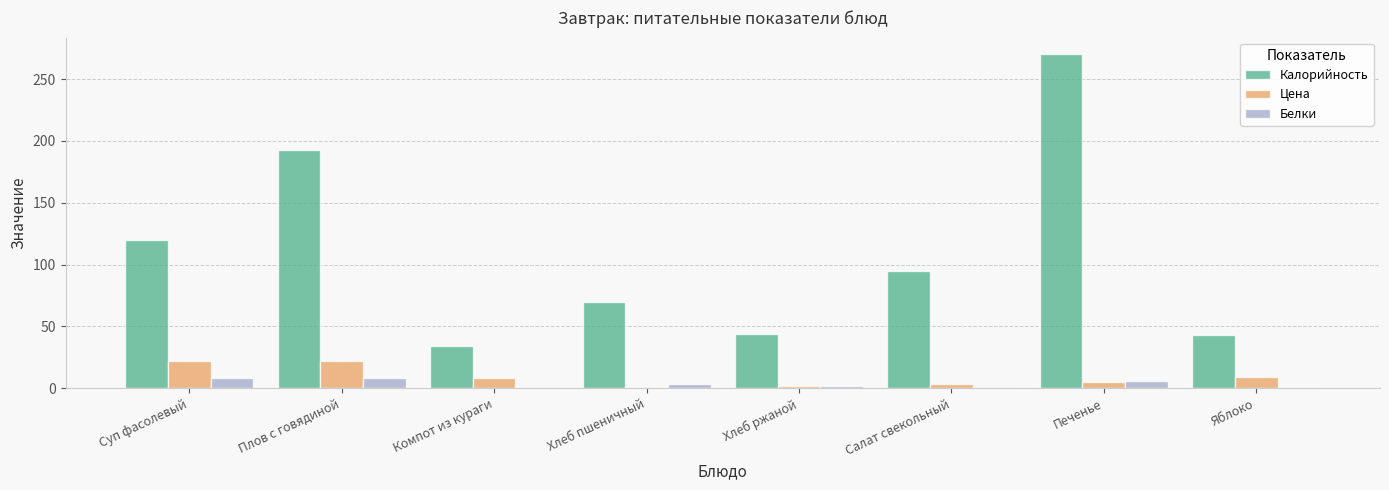

How many groups of bars are there?

8